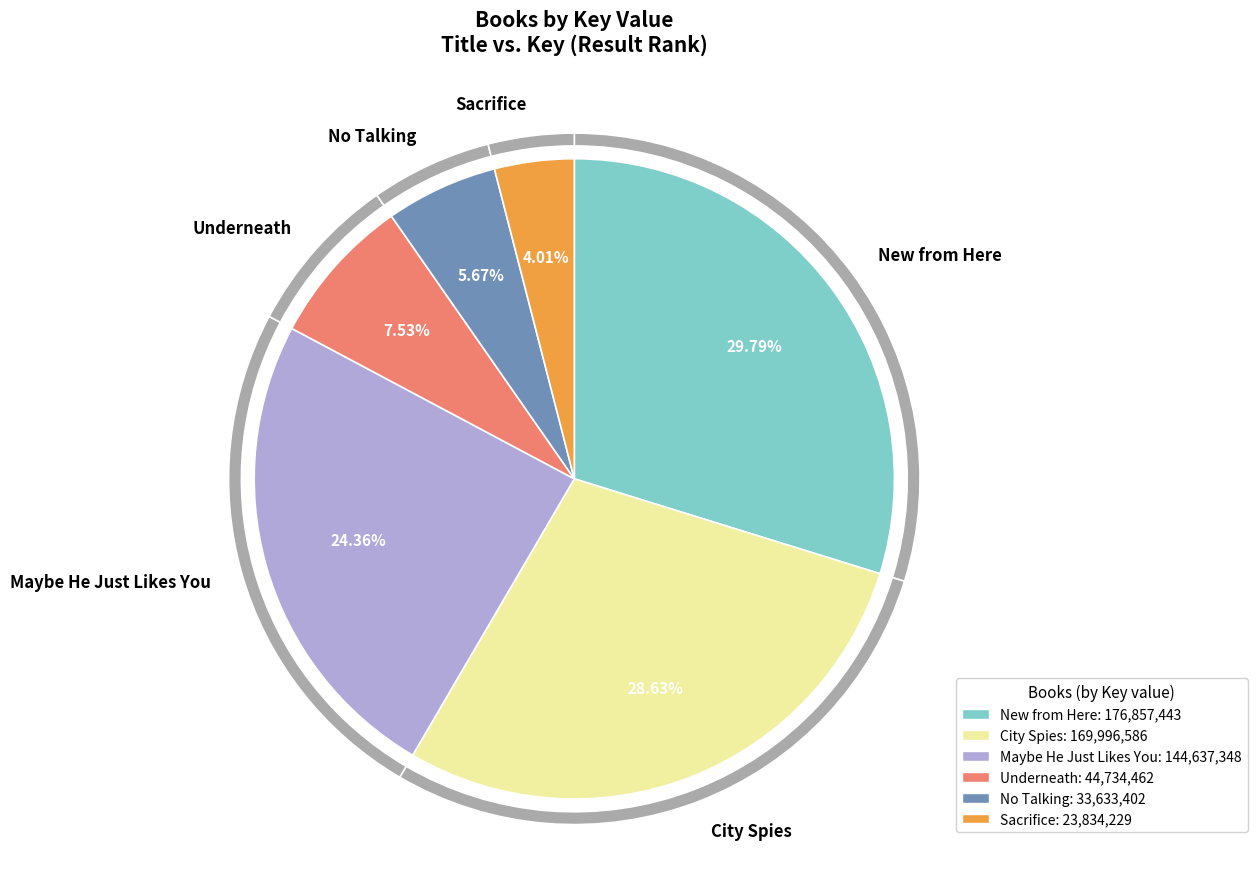

Is it true that Maybe He Just Likes You is 29% of the pie?

False